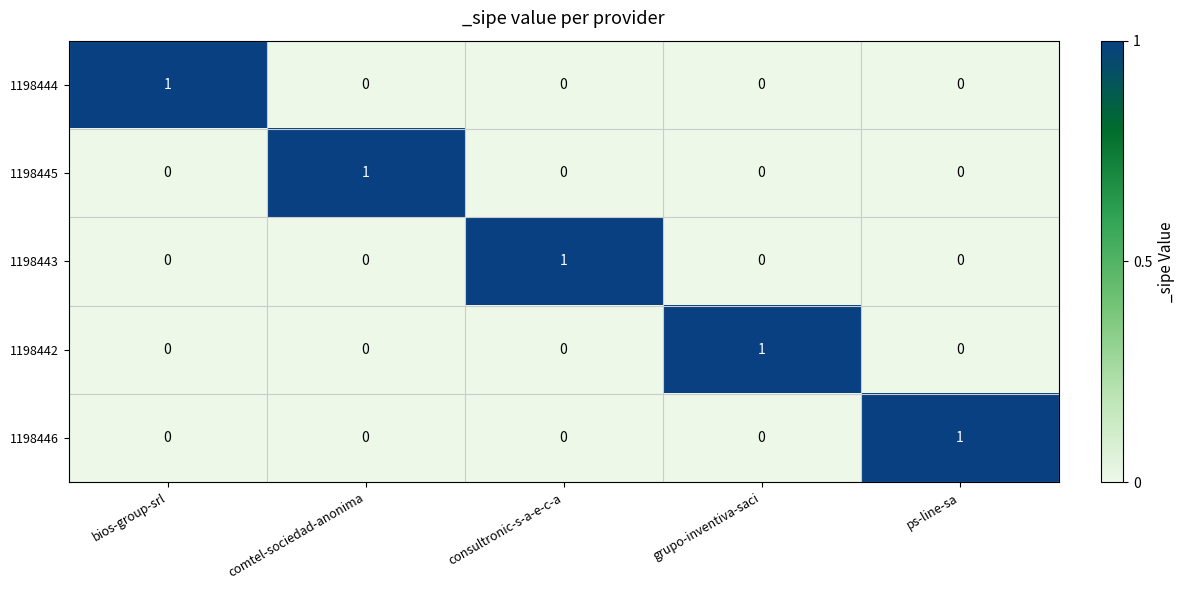

At which label does 1198444 reach its peak?

bios-group-srl